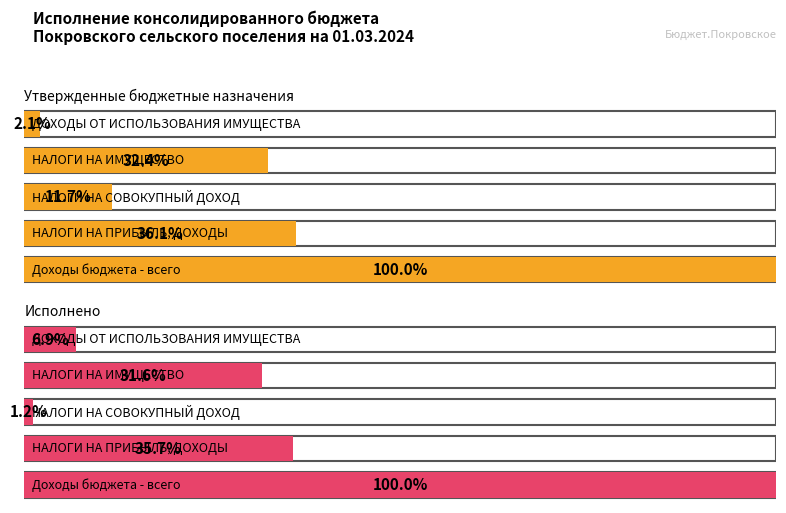

How many data points in Исполнено are less than 1537534?

2